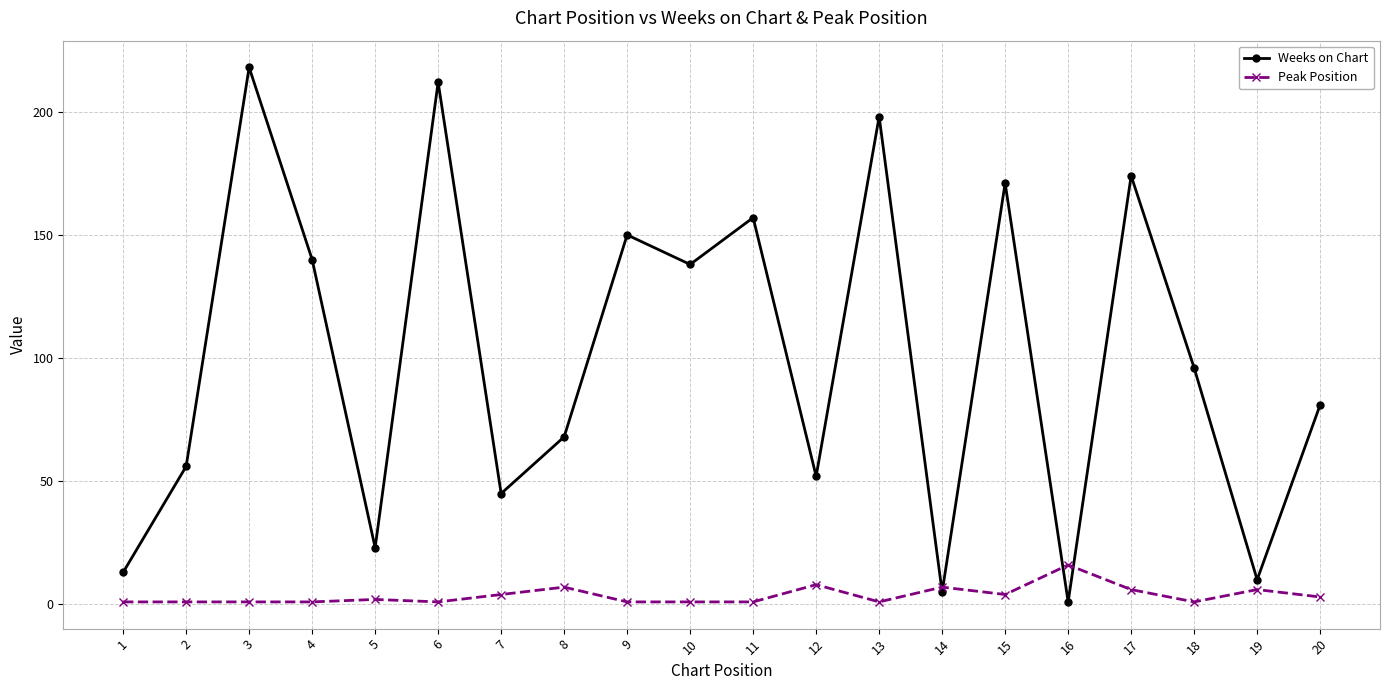

What is the difference between the maximum and minimum values in the Weeks on Chart series?

217